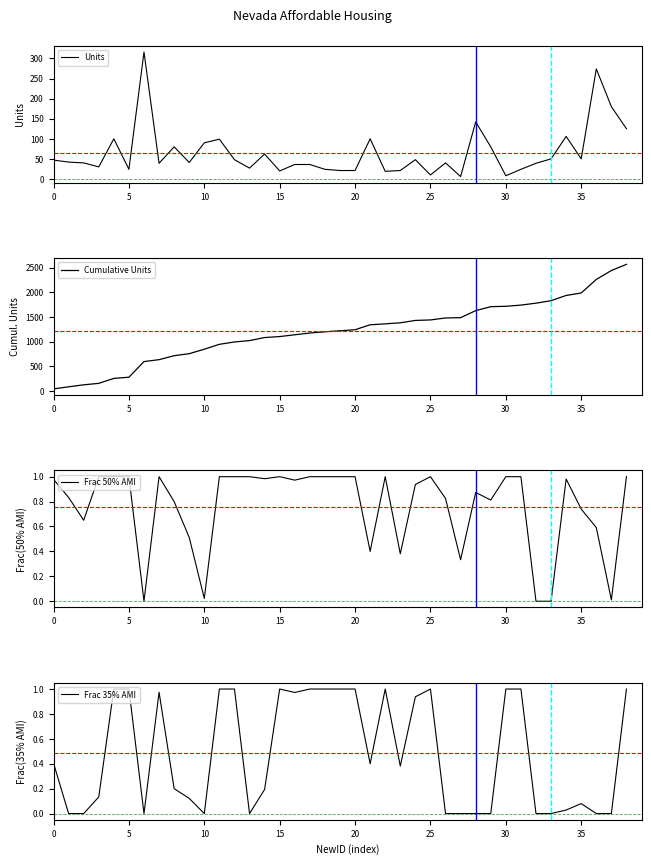

At 10, list the series in order from smallest to largest.

Frac 35% AMI, Frac 50% AMI, Units, Cumulative Units